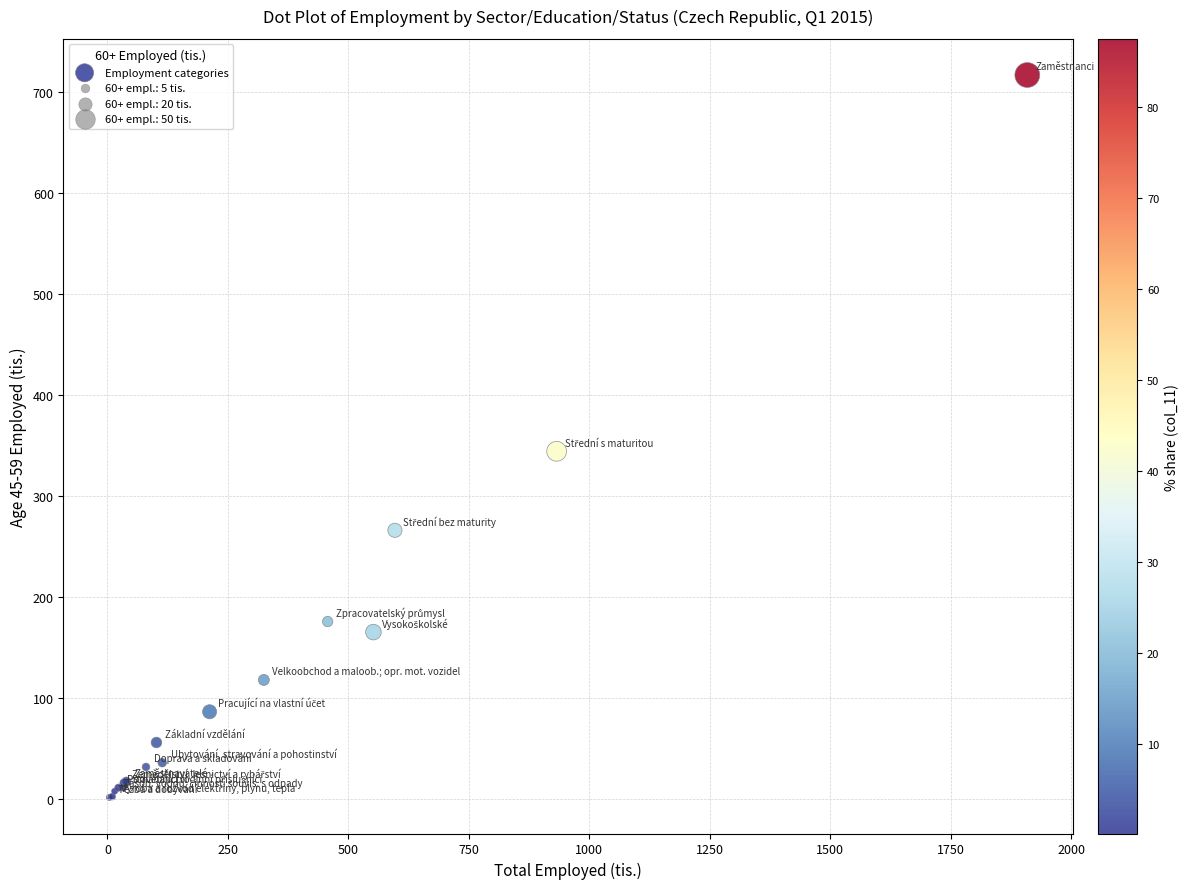

What Y value in the scatter plot is closest to 359?

344.7